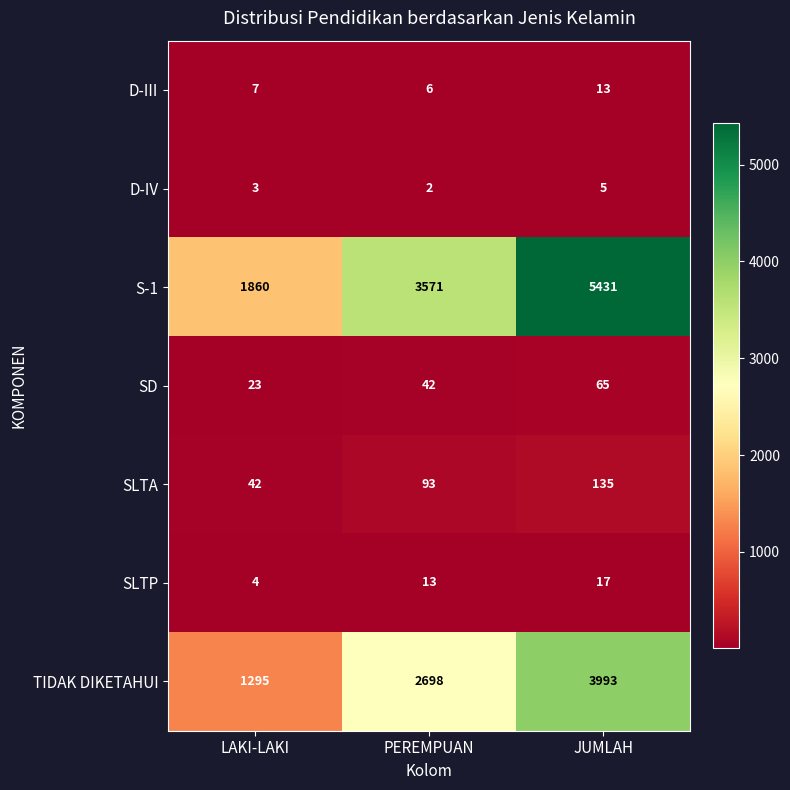

At which category is the sum across all series the highest?

JUMLAH